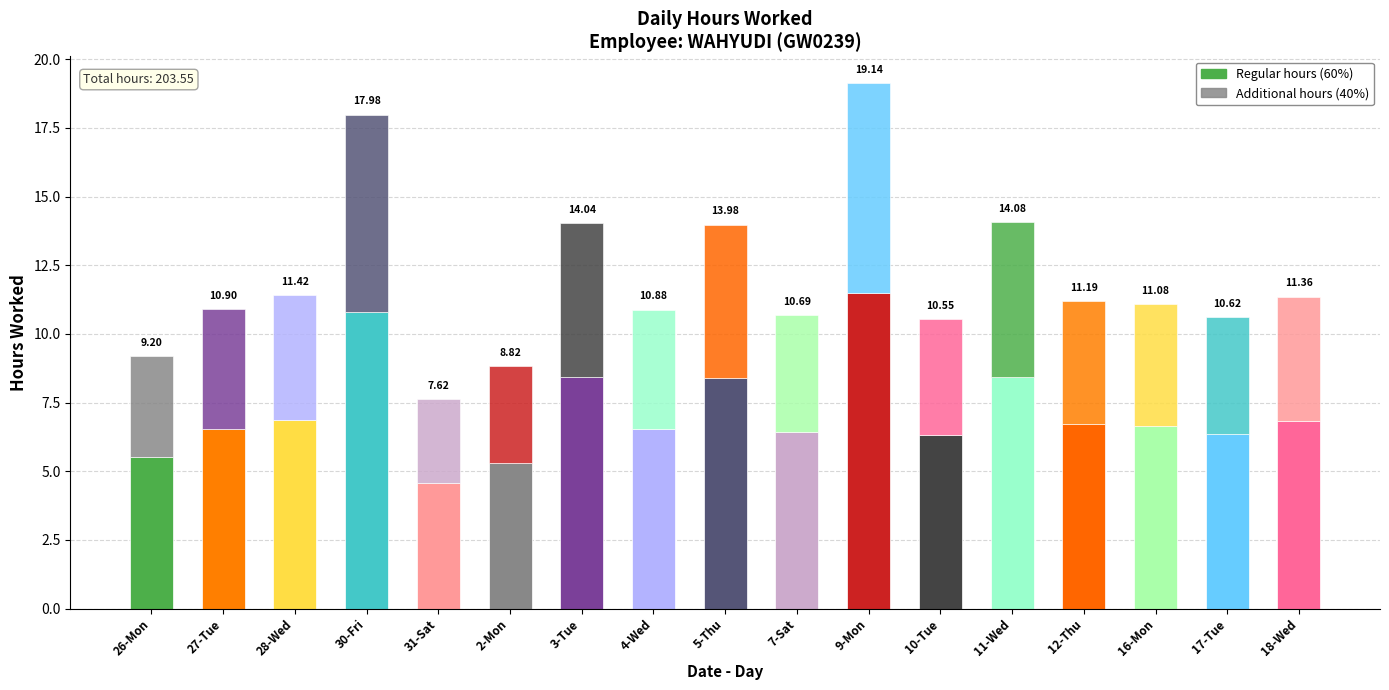

Between 16-Mon and 9-Mon, which is larger?

9-Mon